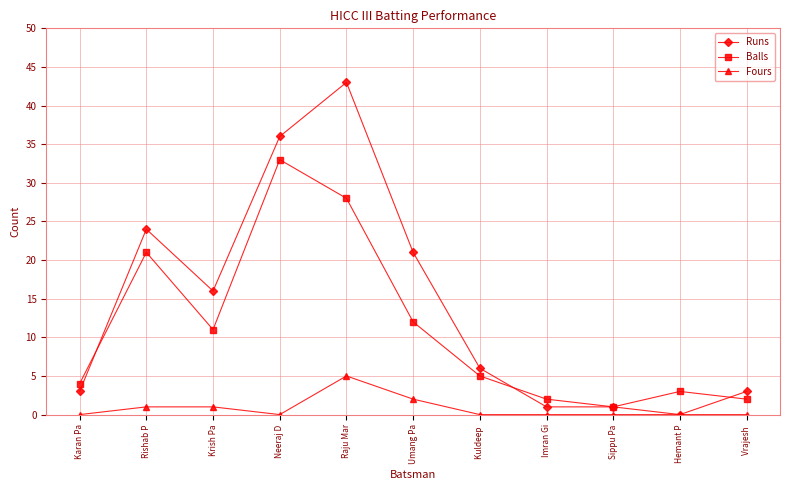

Reading right to left, extract all data points from this chart.

Runs: Vrajesh =3	Hemant P=0	Sippu Pa=1	Imran Gi=1	Kuldeep =6	Umang Pa=21	Raju Mar=43	Neeraj D=36	Krish Pa=16	Rishab P=24	Karan Pa=3
Balls: Vrajesh =2	Hemant P=3	Sippu Pa=1	Imran Gi=2	Kuldeep =5	Umang Pa=12	Raju Mar=28	Neeraj D=33	Krish Pa=11	Rishab P=21	Karan Pa=4
Fours: Vrajesh =0	Hemant P=0	Sippu Pa=0	Imran Gi=0	Kuldeep =0	Umang Pa=2	Raju Mar=5	Neeraj D=0	Krish Pa=1	Rishab P=1	Karan Pa=0